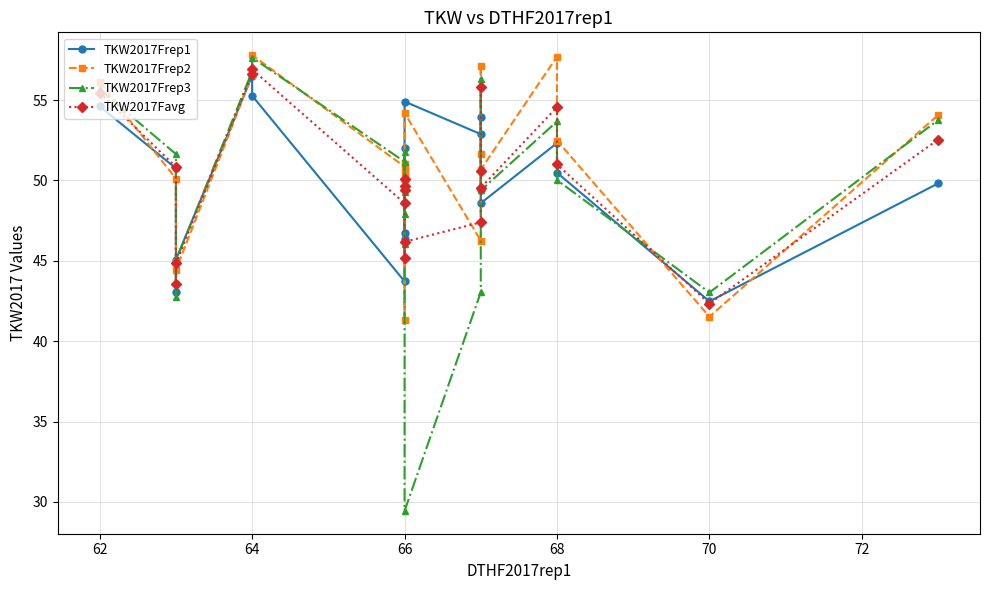

Which series has the largest total across all categories?

TKW2017Frep2